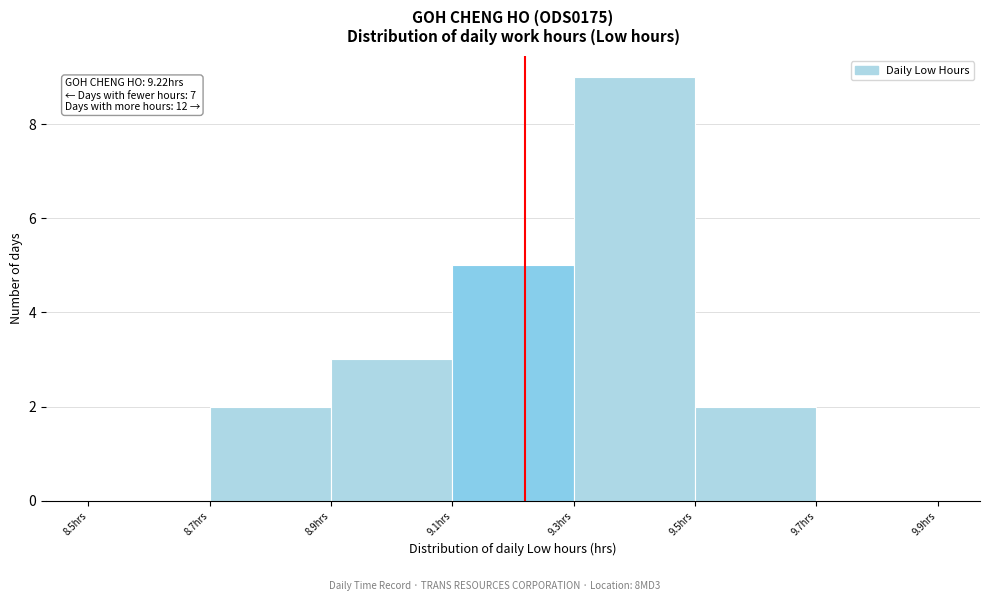

Which range on the x-axis has the tallest bar?

9.3 to 9.5